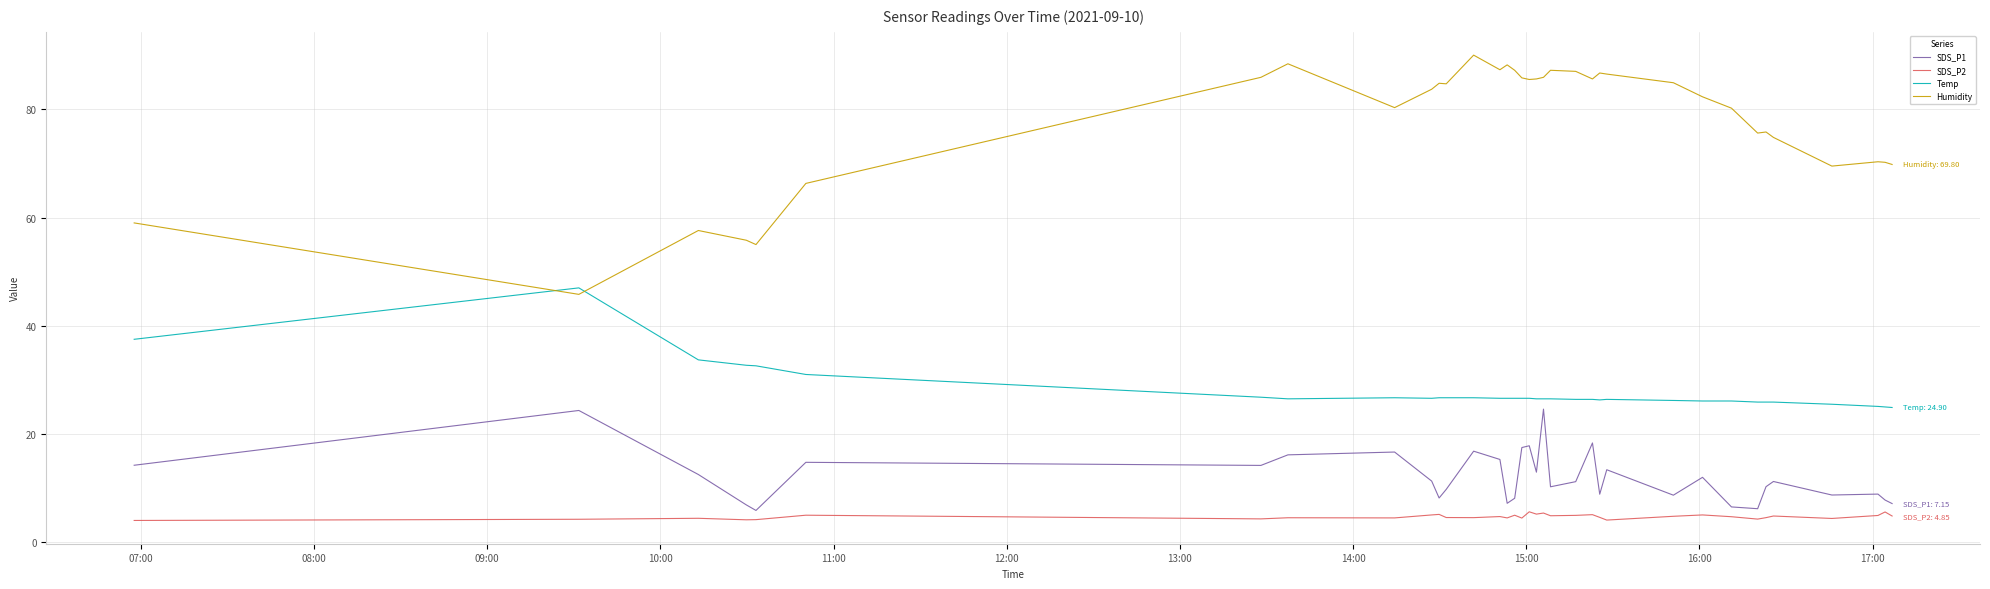

What is the greatest value displayed?

90.0